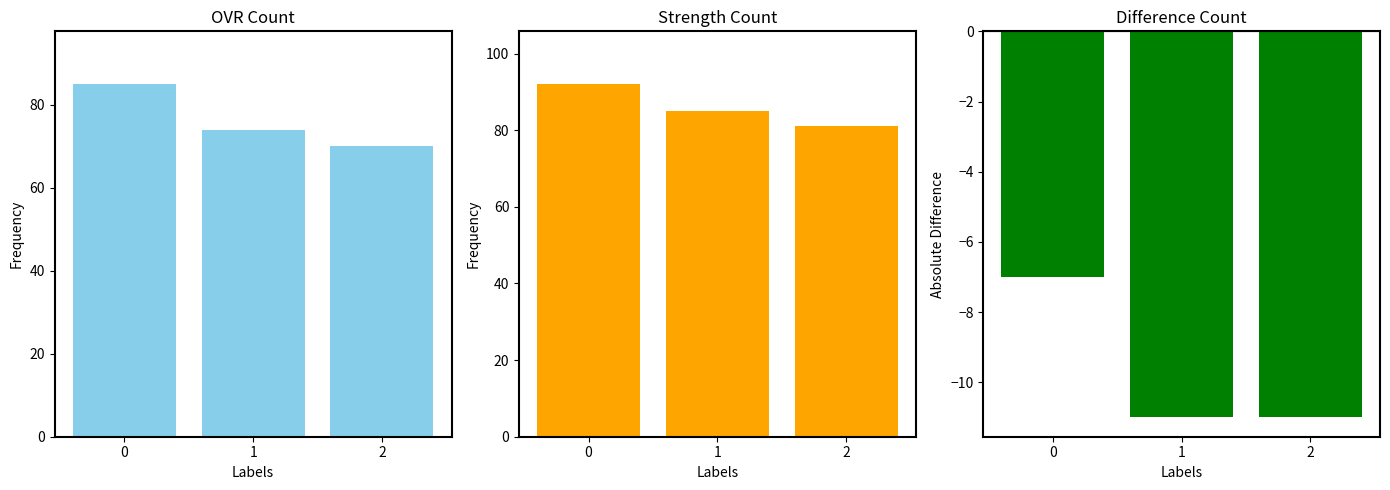

What is the maximum value shown in the chart?

92